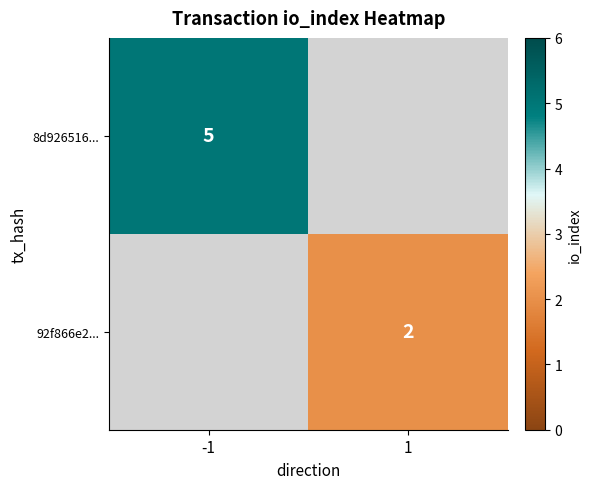

At which category does the chart reach its peak across all series?

-1